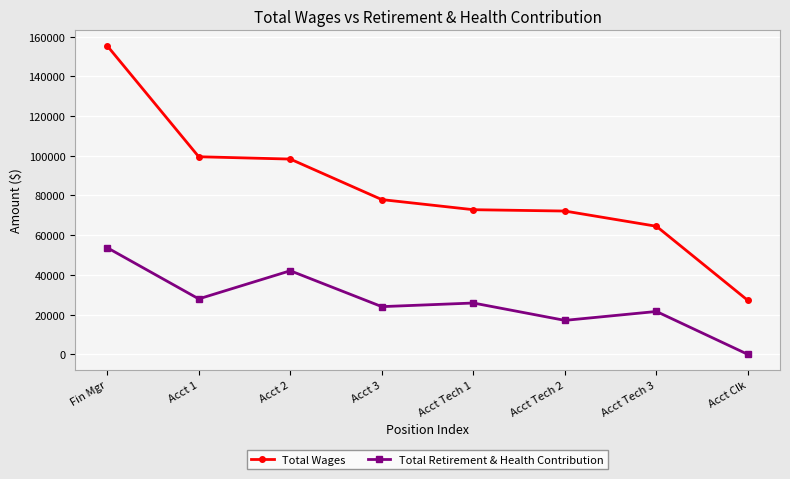

What is the sum of the Total Retirement & Health Contribution values at Acct 2 and Fin Mgr?

95843